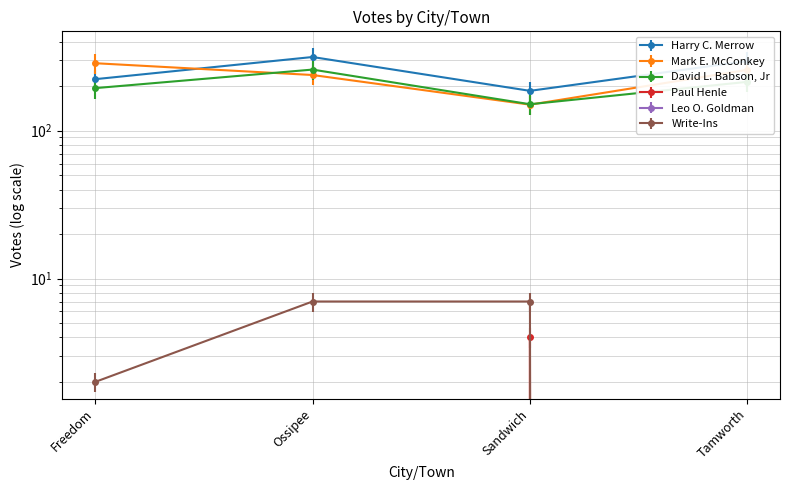

What is the sum of all Harry C. Merrow values?

1020